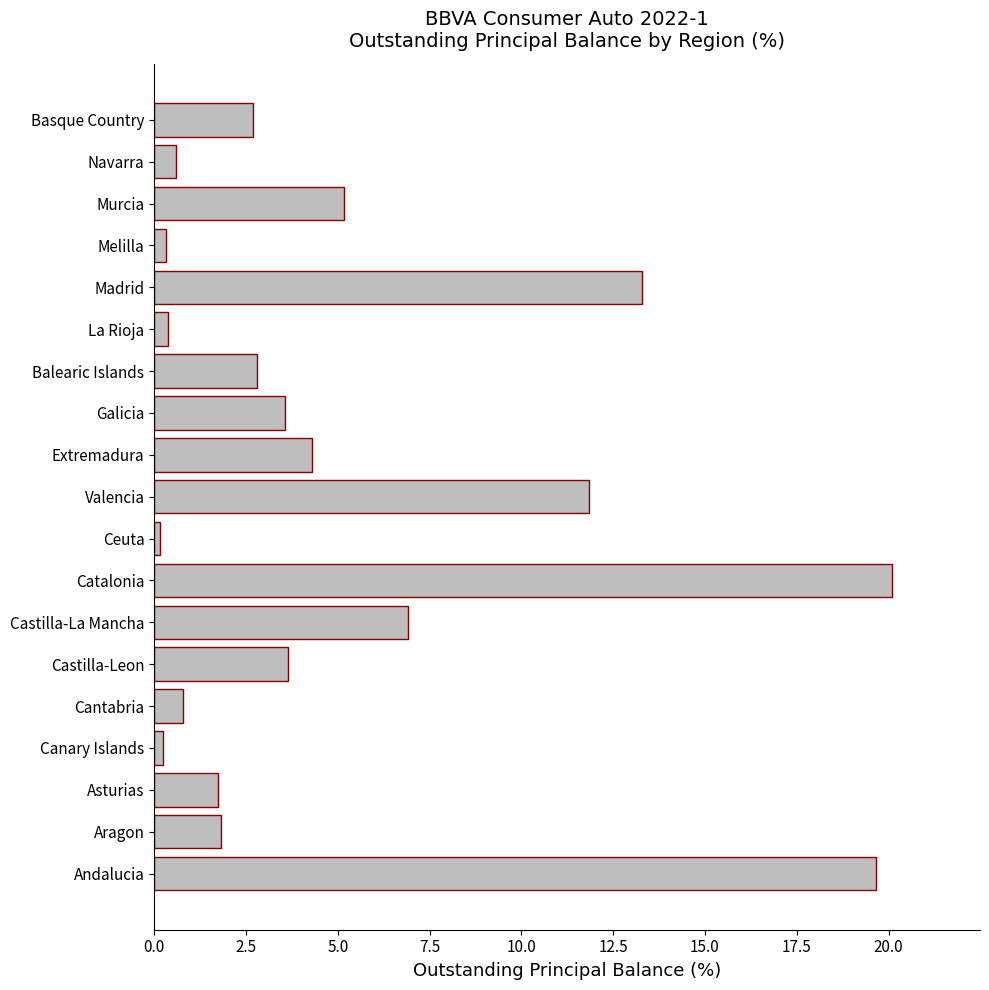

What is the difference between the maximum and minimum values?

19.9